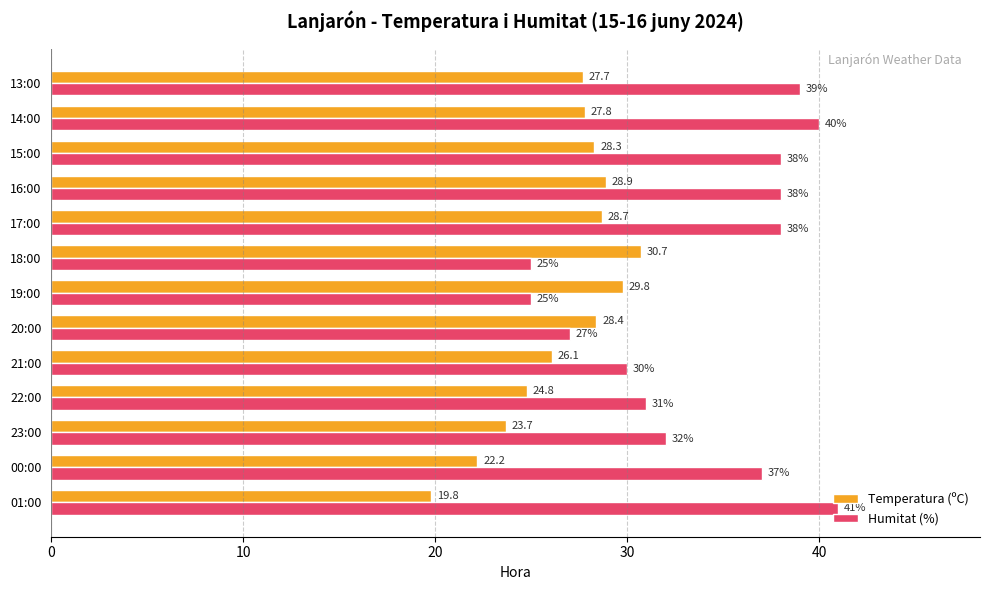

Rank the series by their average value, from highest to lowest.

Humitat (%), Temperatura (ºC)